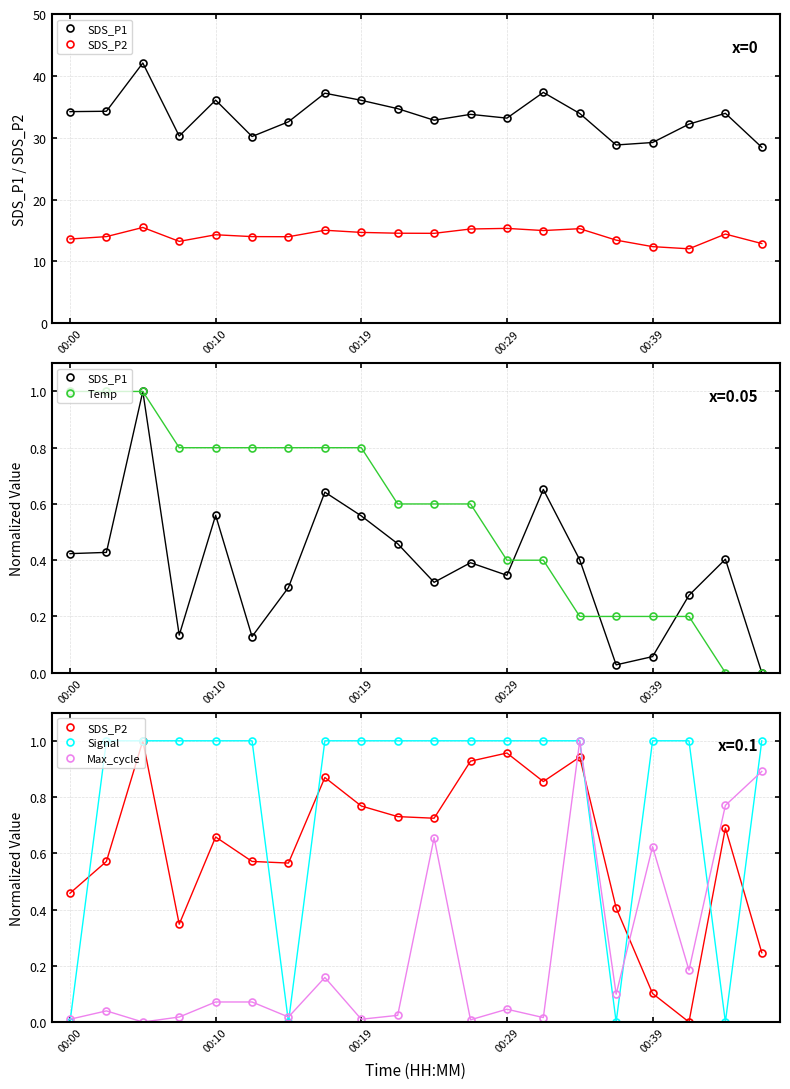

True or false: SDS_P2 has a value of 0.7 at 9.

True